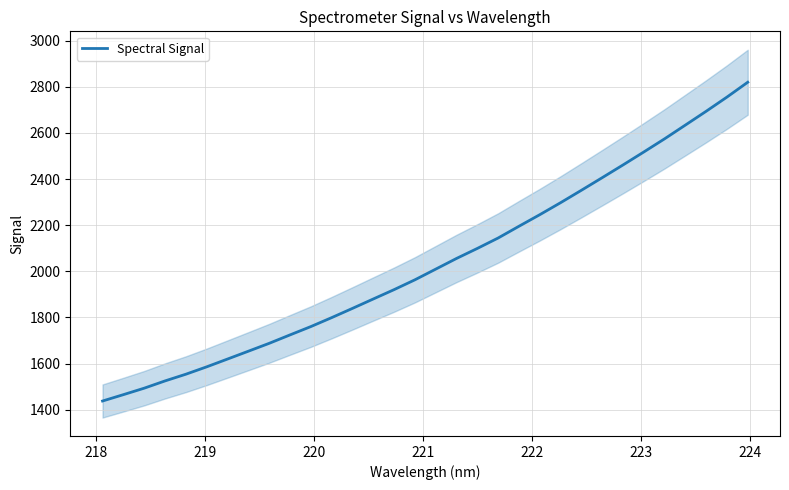

What is the minimum value for Spectral Signal?

1437.3